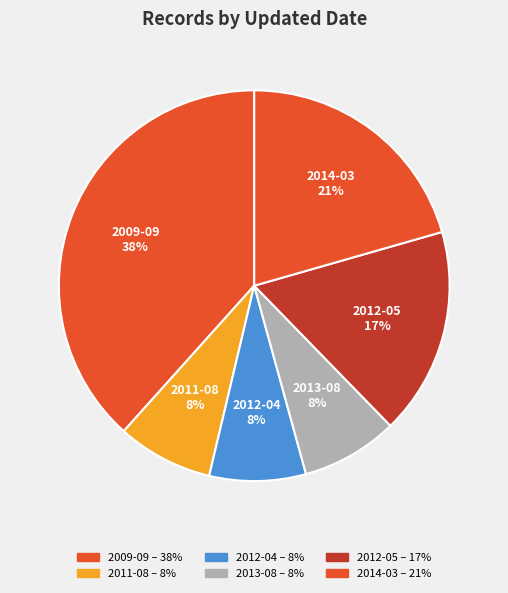

Which slice is the largest?

2009-09